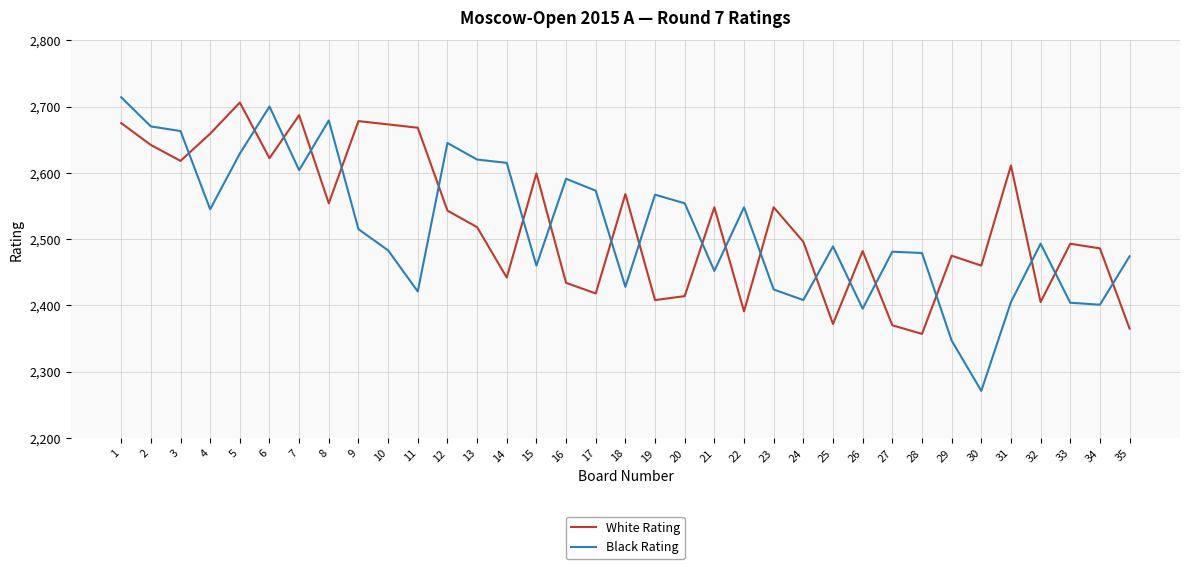

At which category does White Rating reach its first local valley?

3